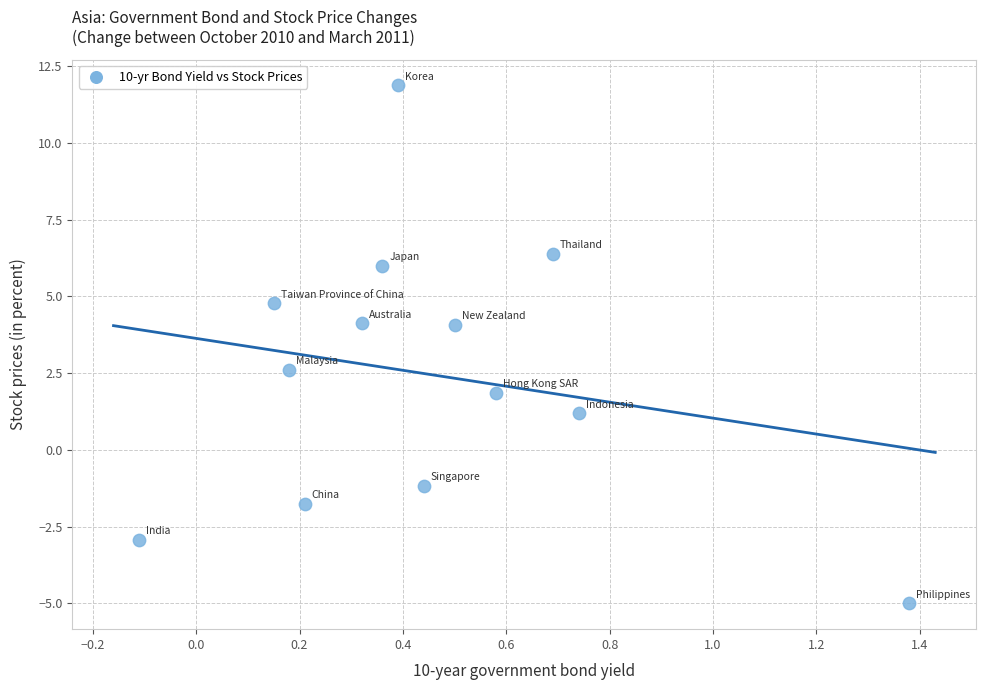

What Y value in the scatter plot is closest to 3?

2.6